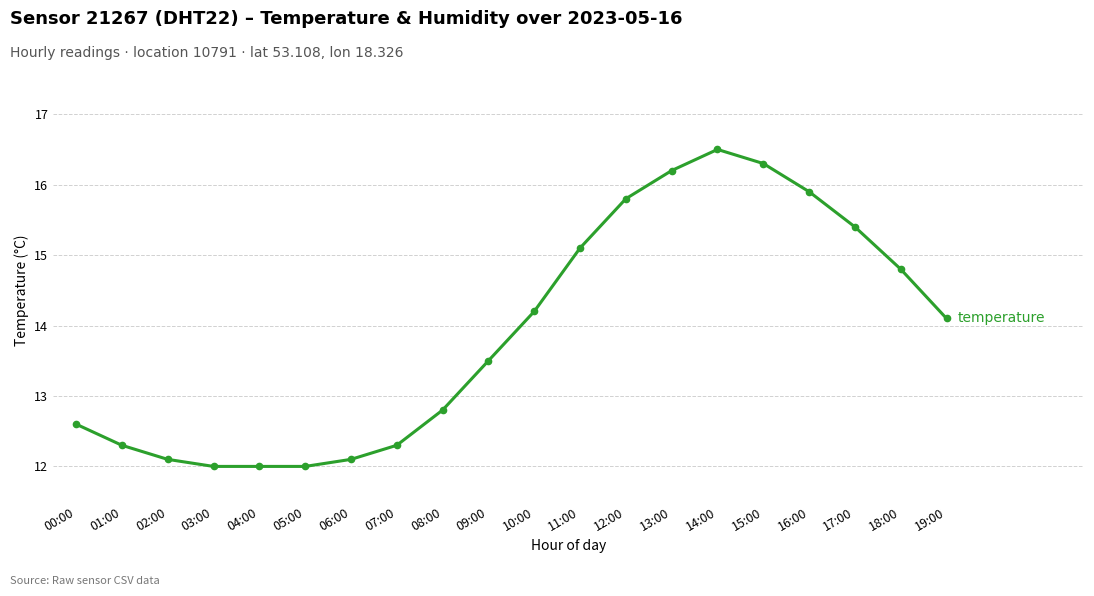

At how many categories does at least one series exceed 65?

20